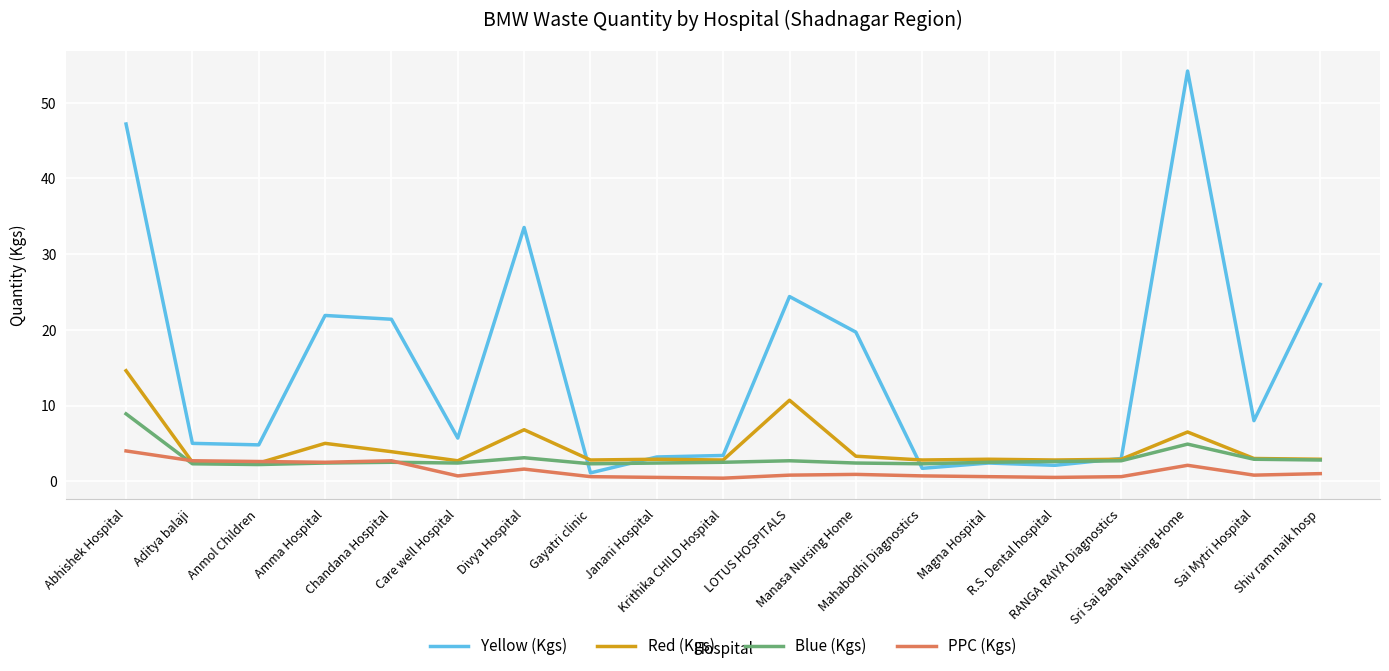

Which series has the widest spread of values?

Yellow (Kgs)